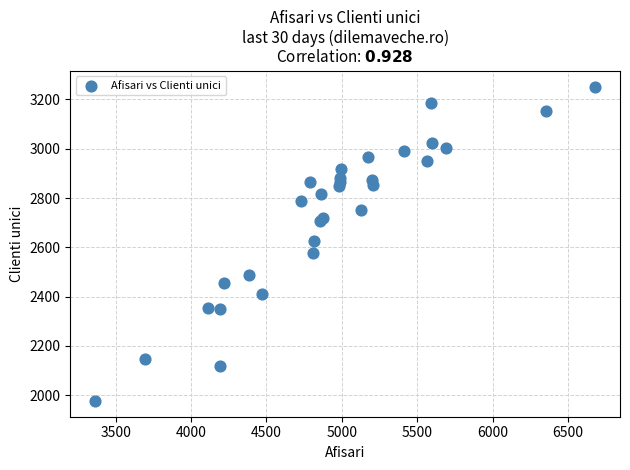

What is the range of X values (max minus min)?

3313